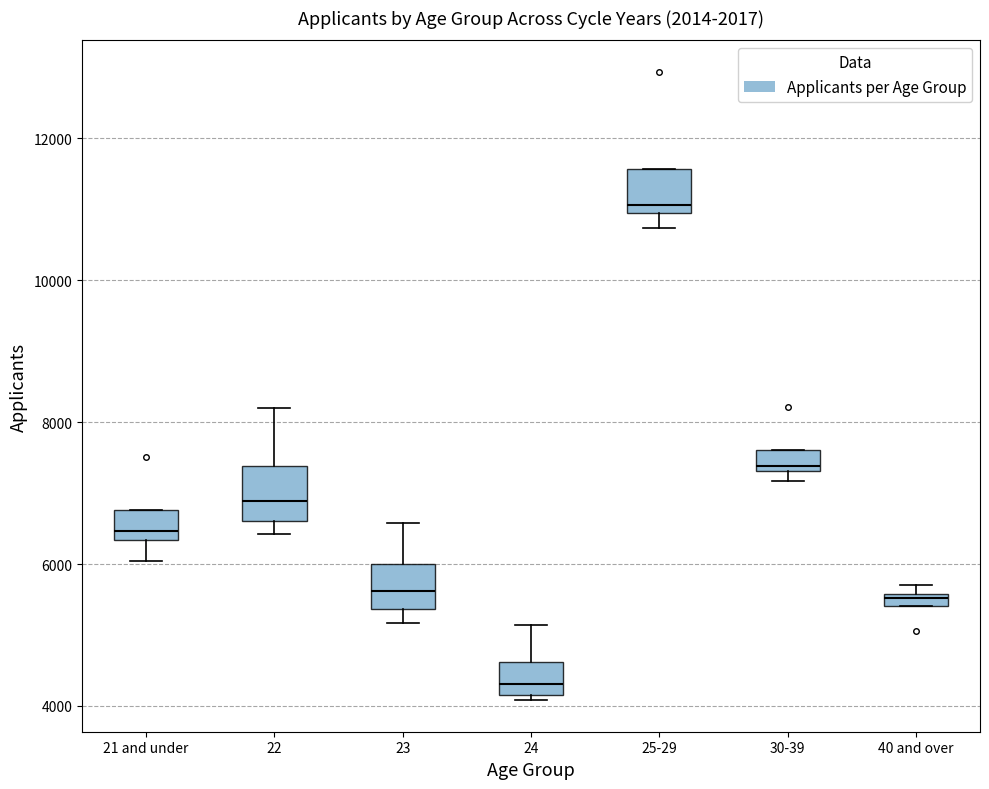

Where is the upper edge of the box for 21 and under on the y-axis? The values are not printed on the chart, so give them approximately, as read against the axis.

6800